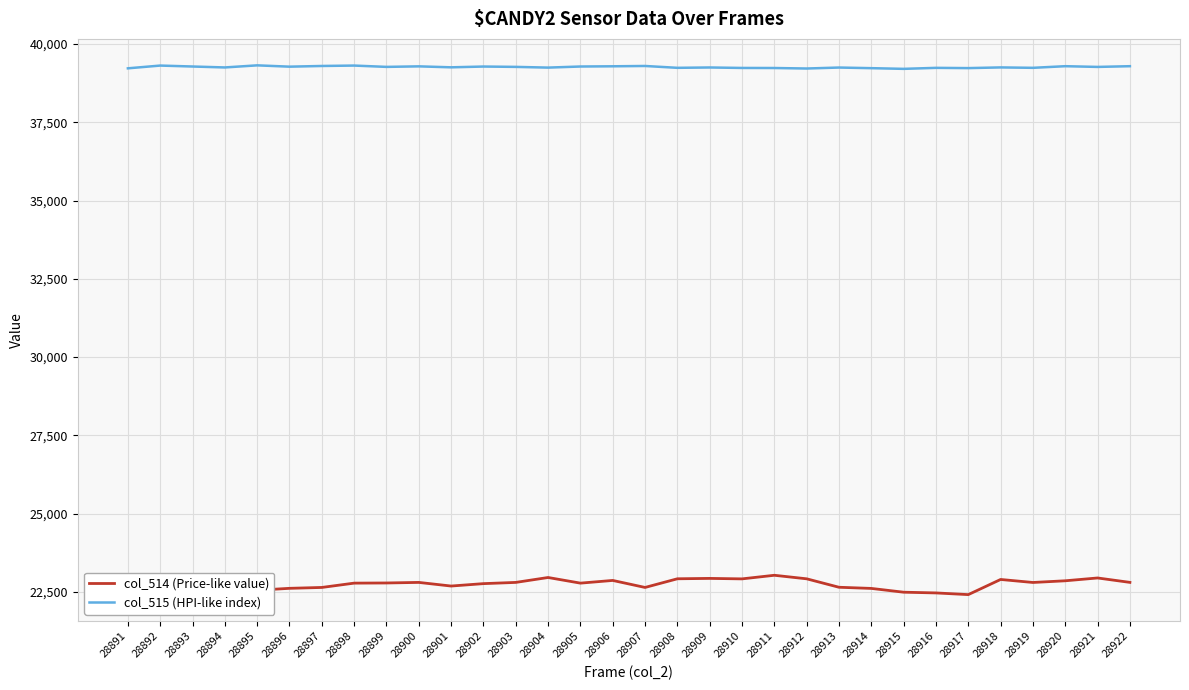

What is the difference between the maximum and second lowest values in the col_514 (Price-like value) series?

564